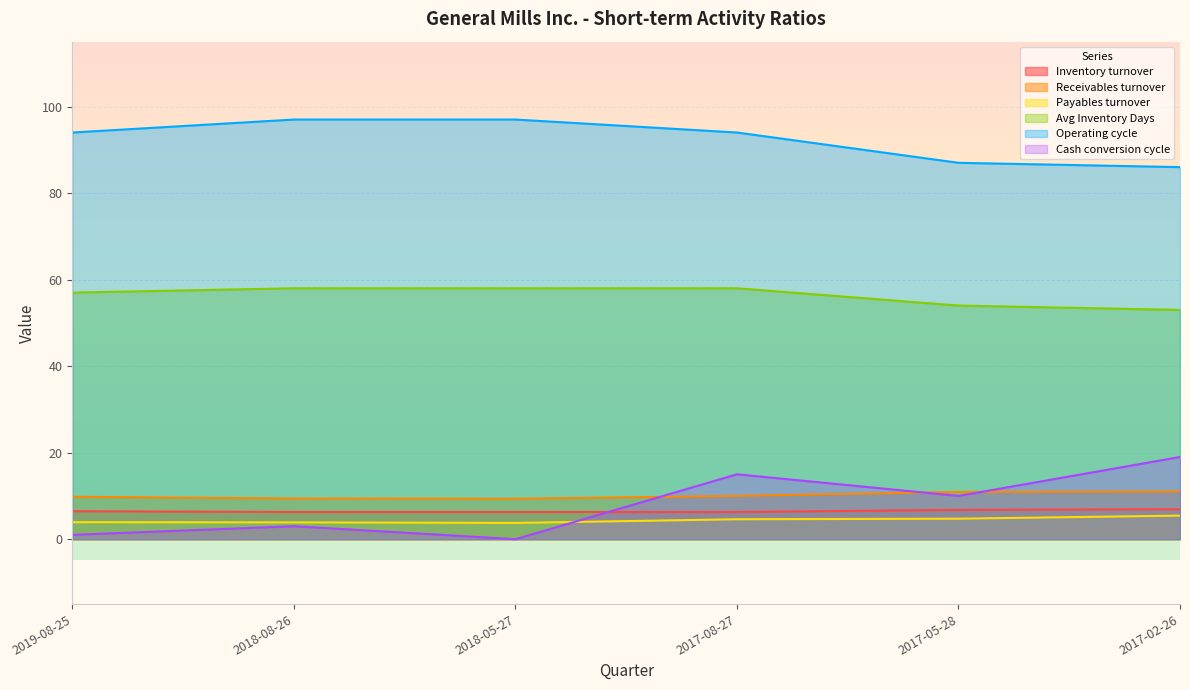

What is the difference between the Cash conversion cycle values at 2017-08-27 and 2019-08-25?

14.0